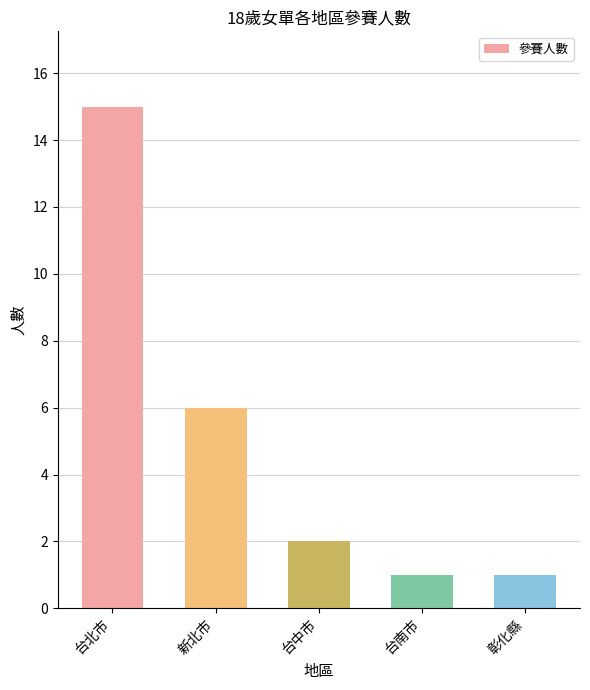

What is the label of the 1st bar from the right?

彰化縣